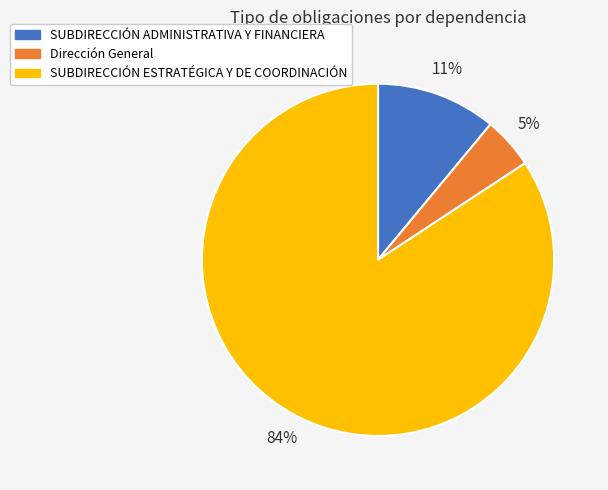

The SUBDIRECCIÓN ADMINISTRATIVA Y FINANCIERA slice represents 11% of the pie. True or false?

True